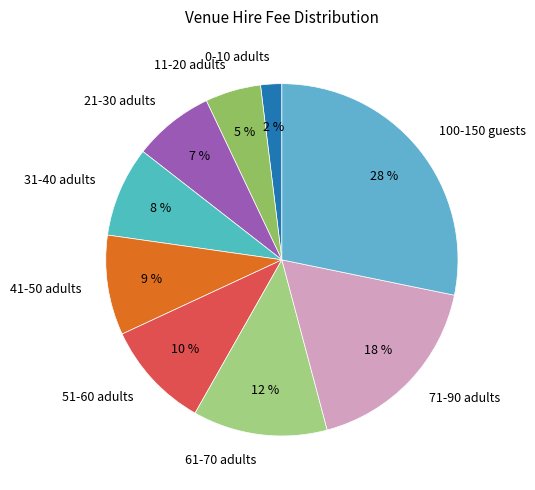

What is the ratio of the value at 41-50 adults to the value at 11-20 adults?

1.8